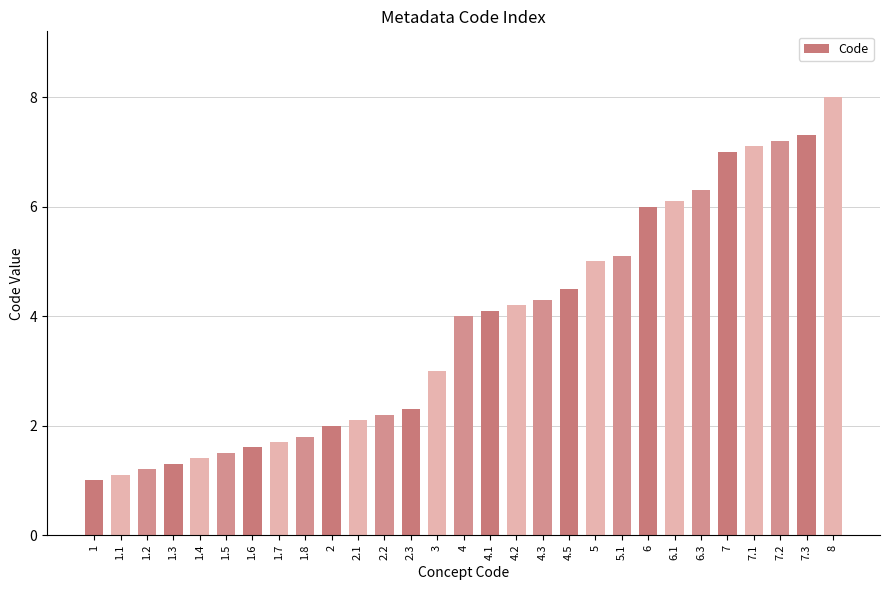

True or false: the data shows 4.3 at 4.3.

True